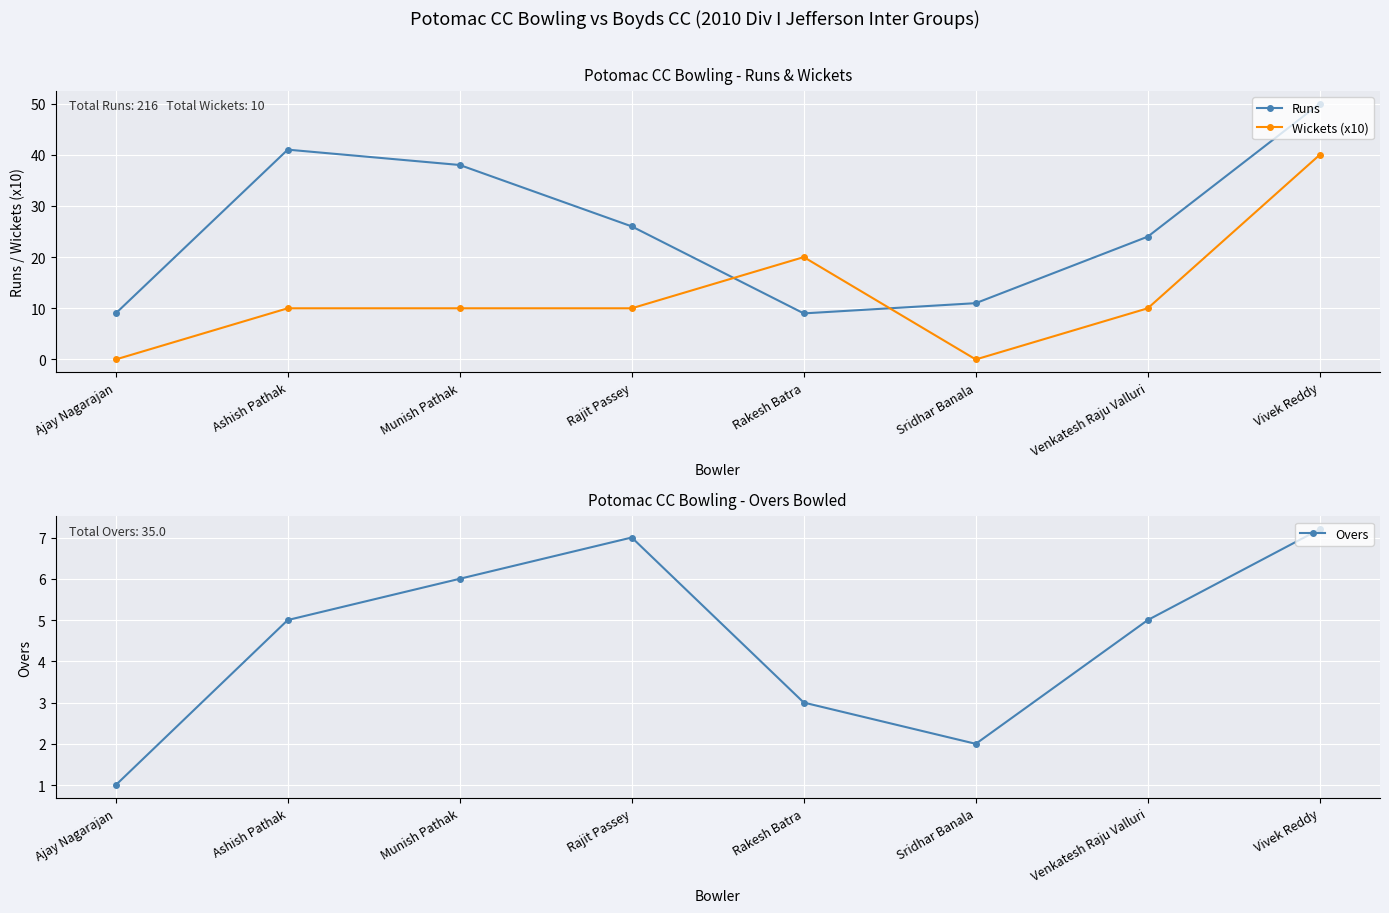

At how many categories does at least one series exceed 47?

1